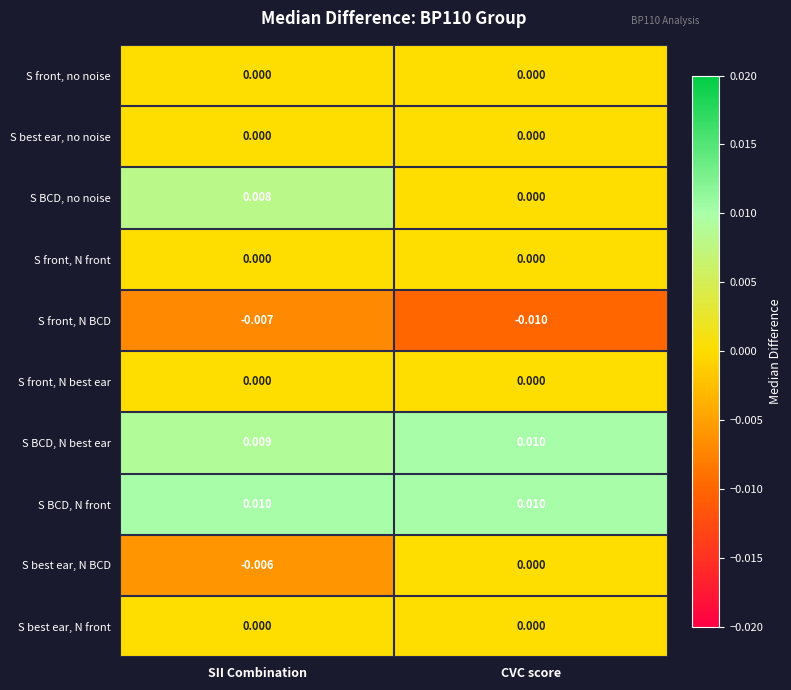

At which category is the sum across all series the highest?

SII Combination